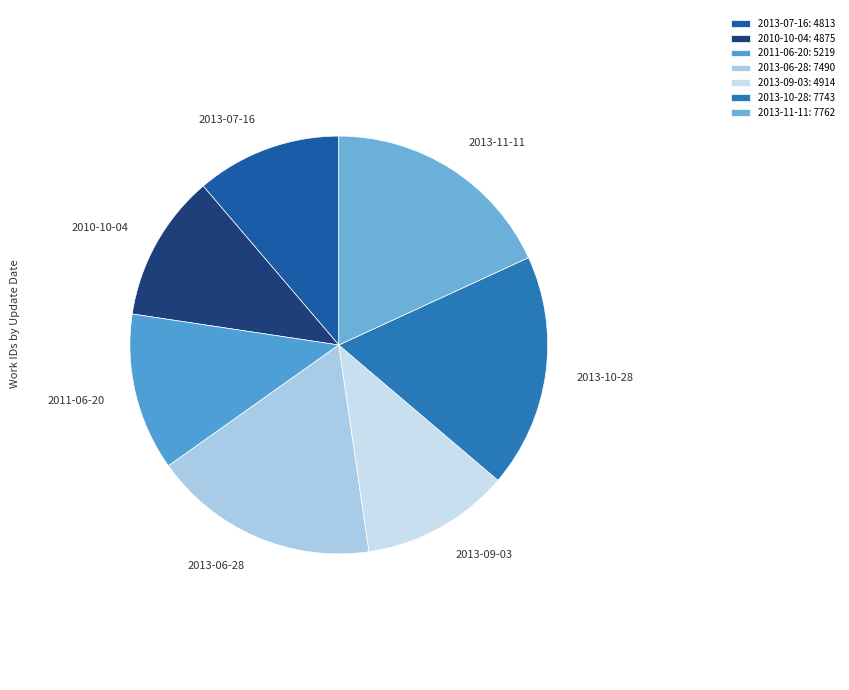

Does 2013-11-11 account for over 50% of the chart?

No